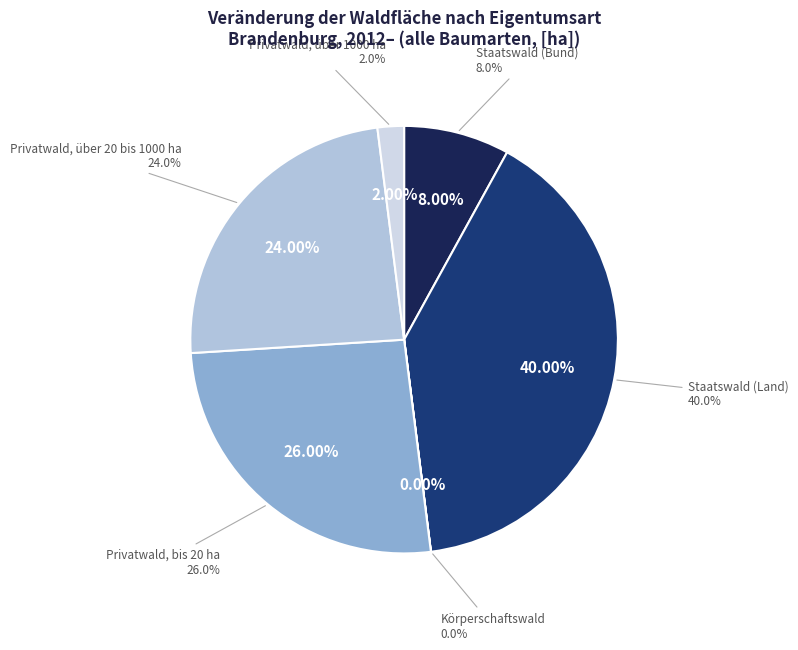

Is there any slice that represents more than half of the pie?

No